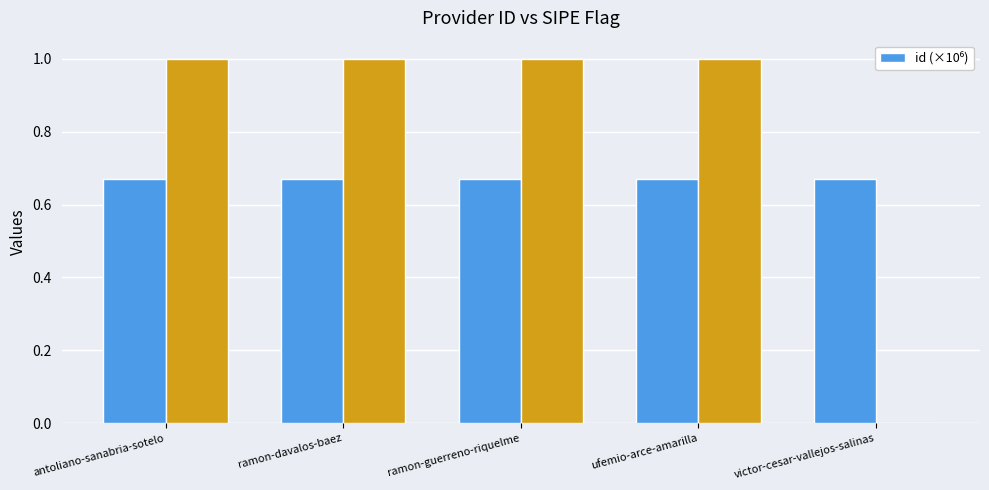

Rank the categories by value from lowest to highest.

ufemio-arce-amarilla, victor-cesar-vallejos-salinas, ramon-guerreno-riquelme, ramon-davalos-baez, antoliano-sanabria-sotelo